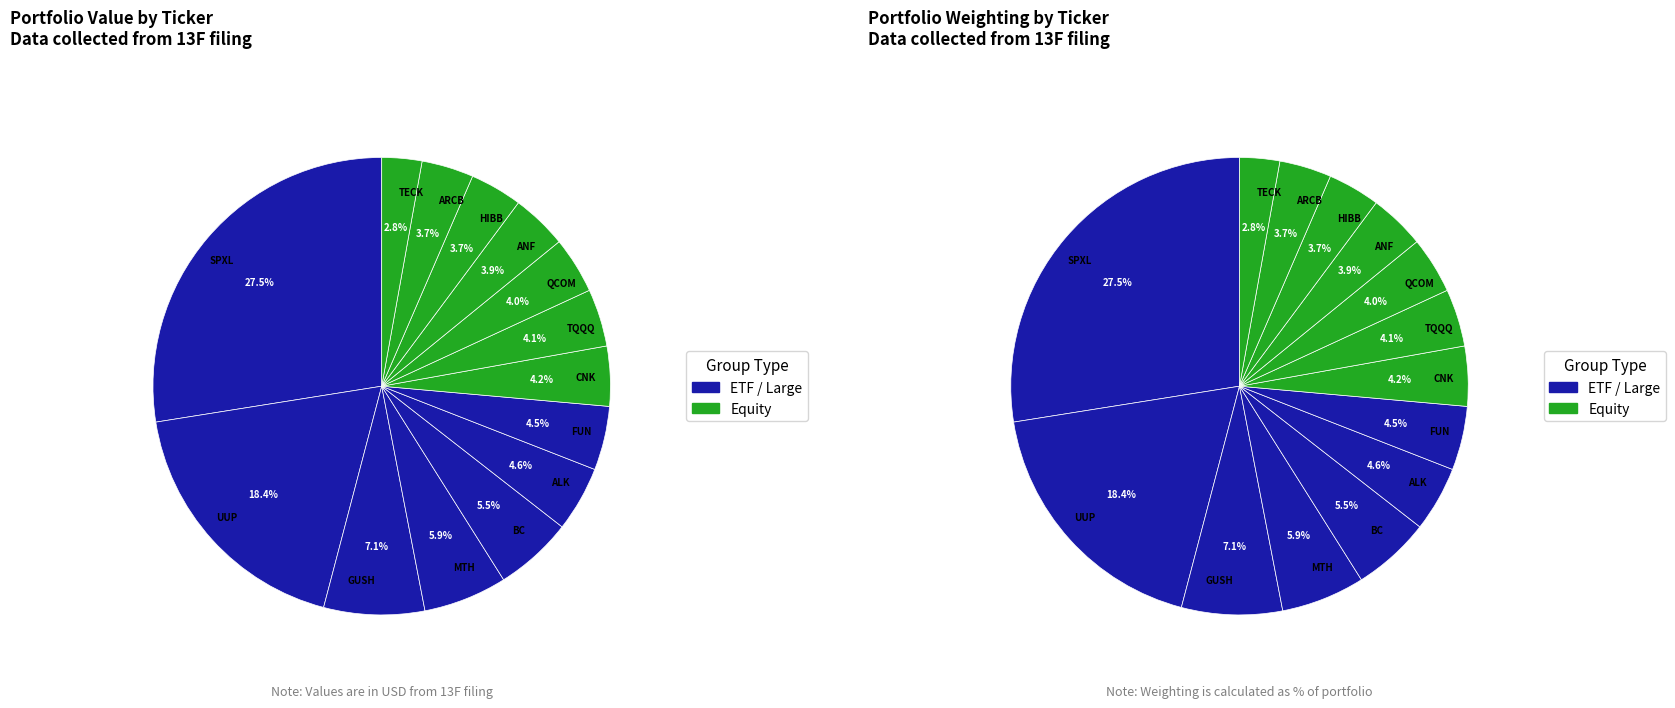

Which slice is the largest?

SPXL